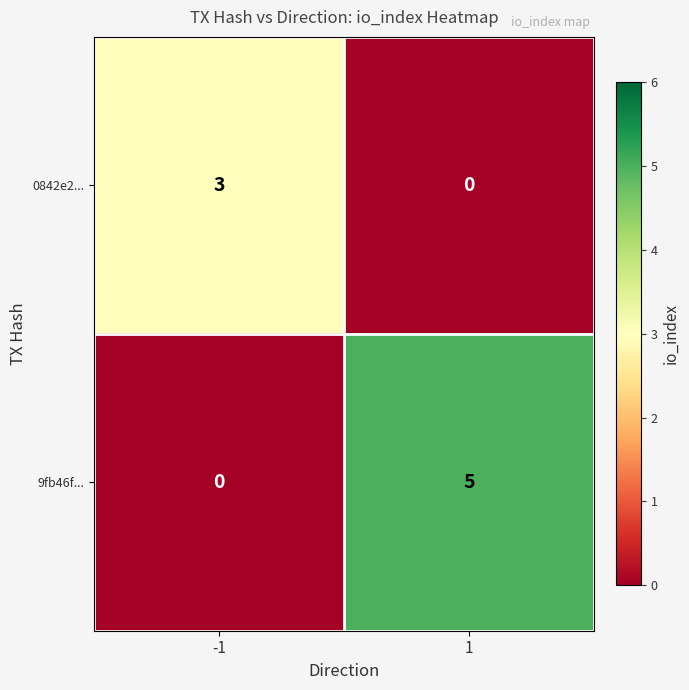

What value does the 9fb46f... series have at 1?

5